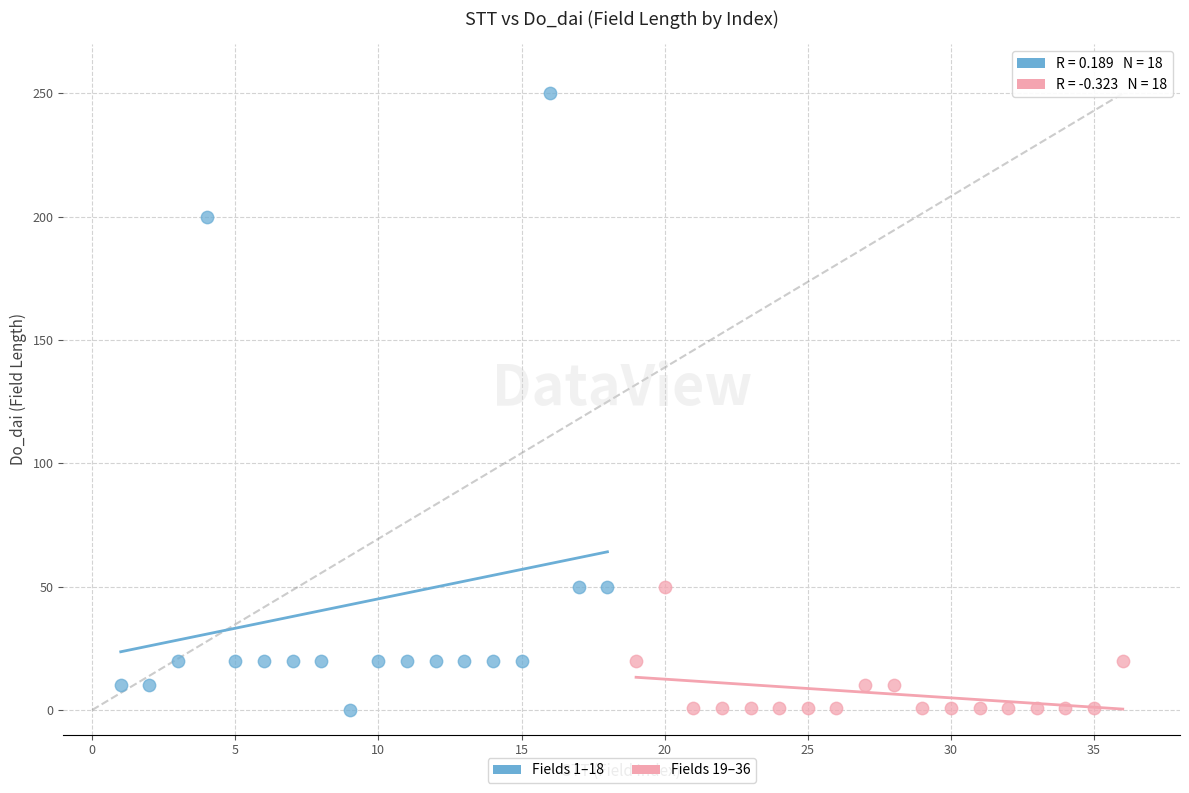

Which series reaches the maximum Y coordinate?

Fields 1–18